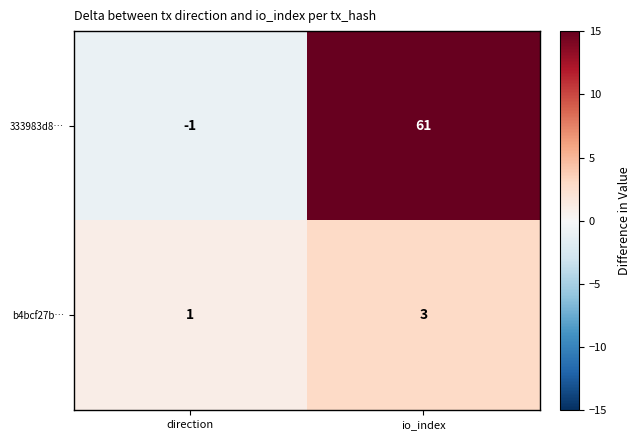

List the labels in order of 333983d8… value, smallest first.

direction, io_index